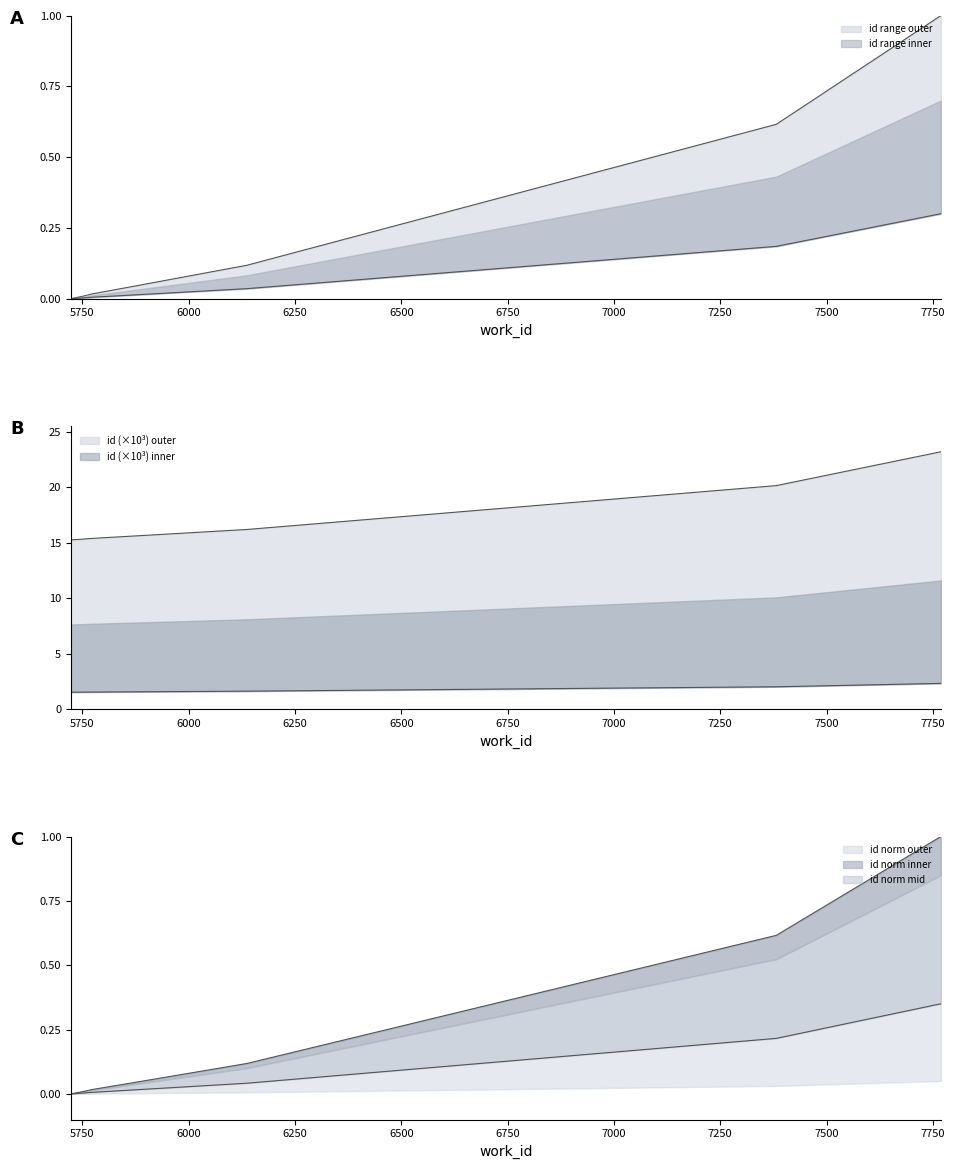

The chart shows a value of 1.0 at 5723. True or false?

False